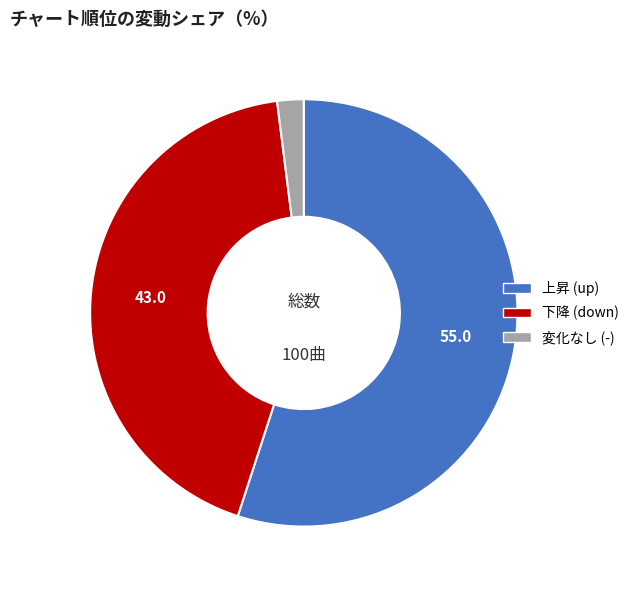

Is there a majority slice in this chart?

Yes